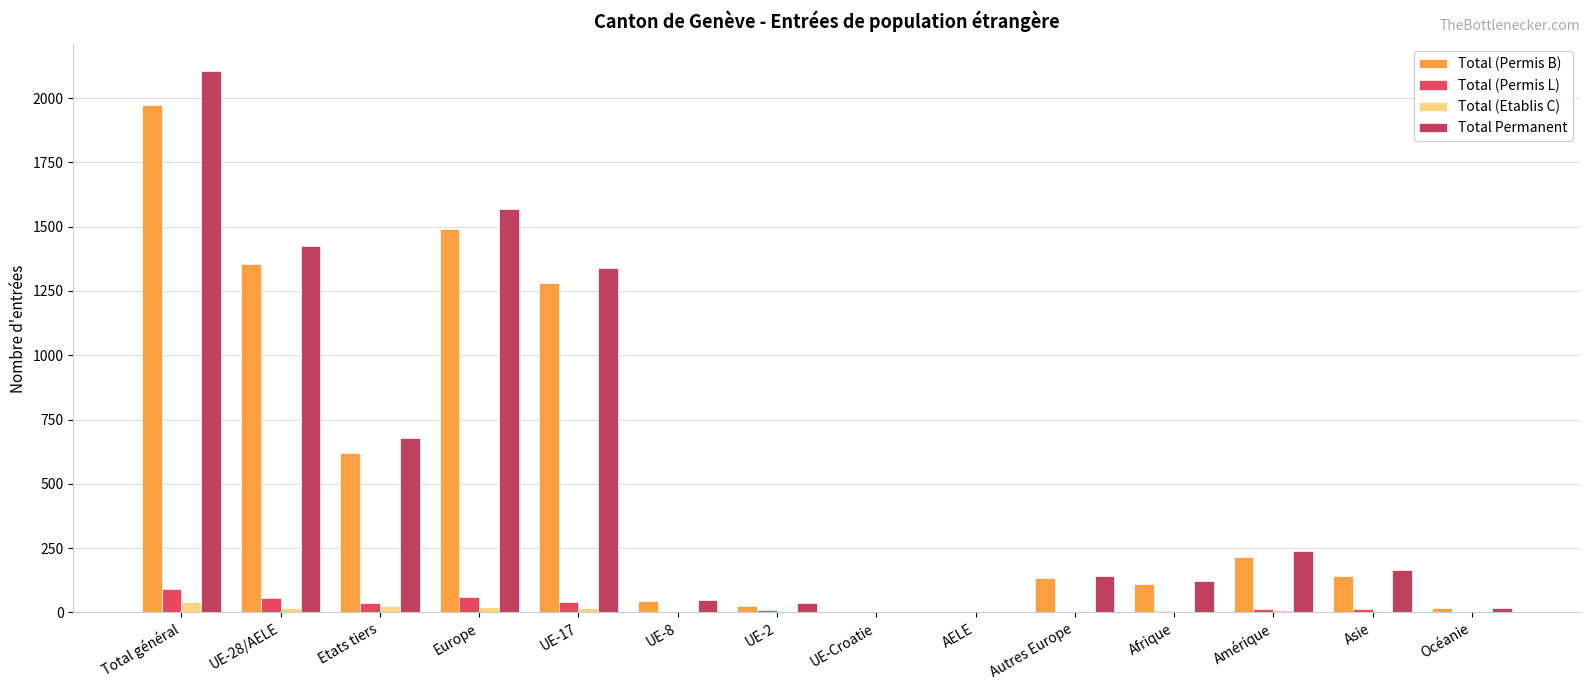

What is the maximum value shown in the chart?

2104